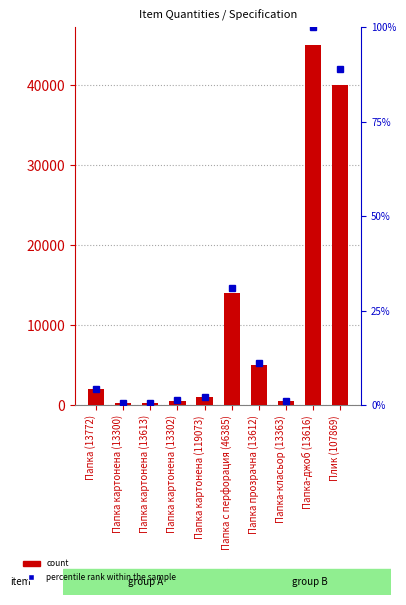

What is the label of the 10th bar from the left?

Плик (107869)